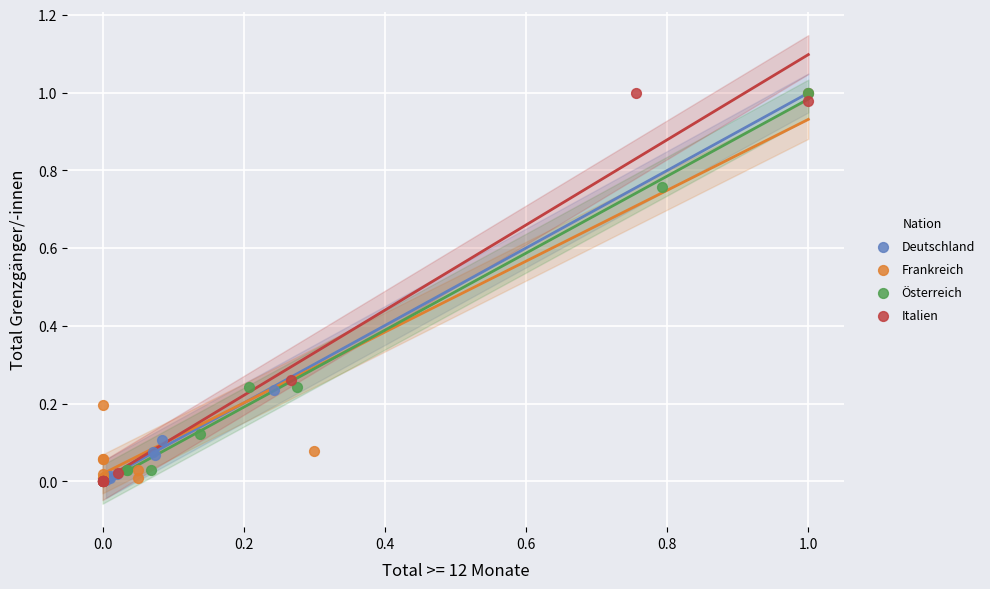

Which series has the largest Y range (max minus min)?

Italien